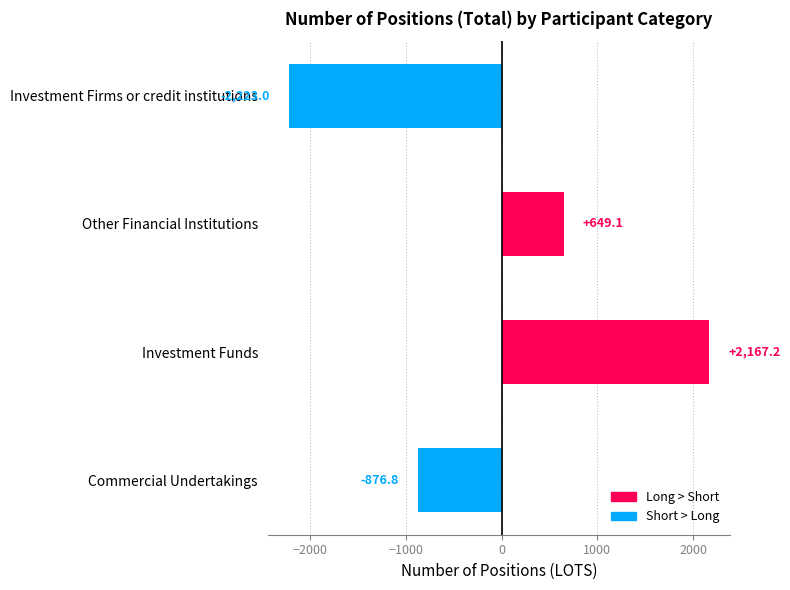

The value at Investment Firms or credit institutions is -3011.4. True or false?

False